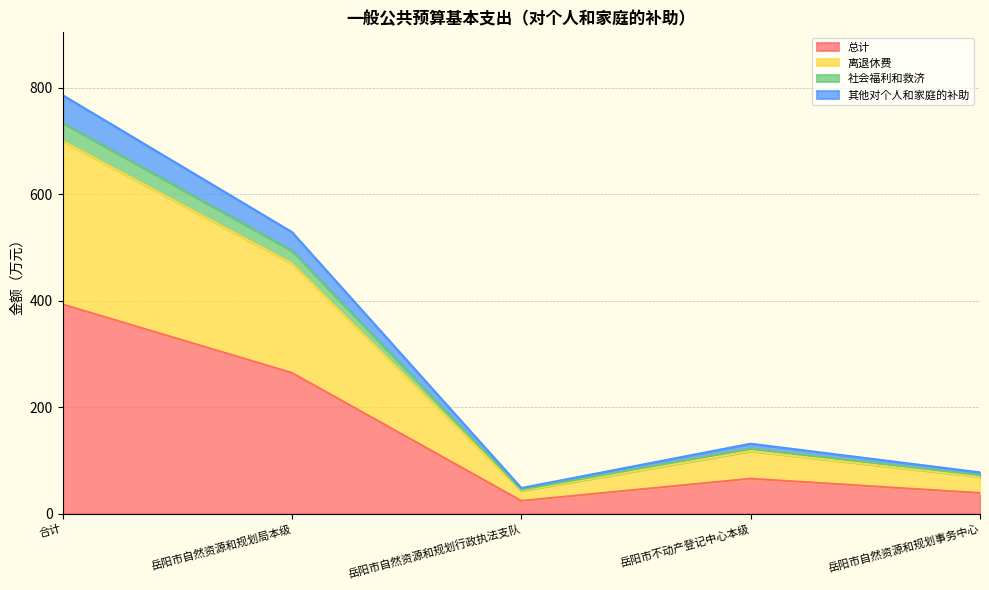

True or false: 总计 and 社会福利和救济 intersect in this chart.

False